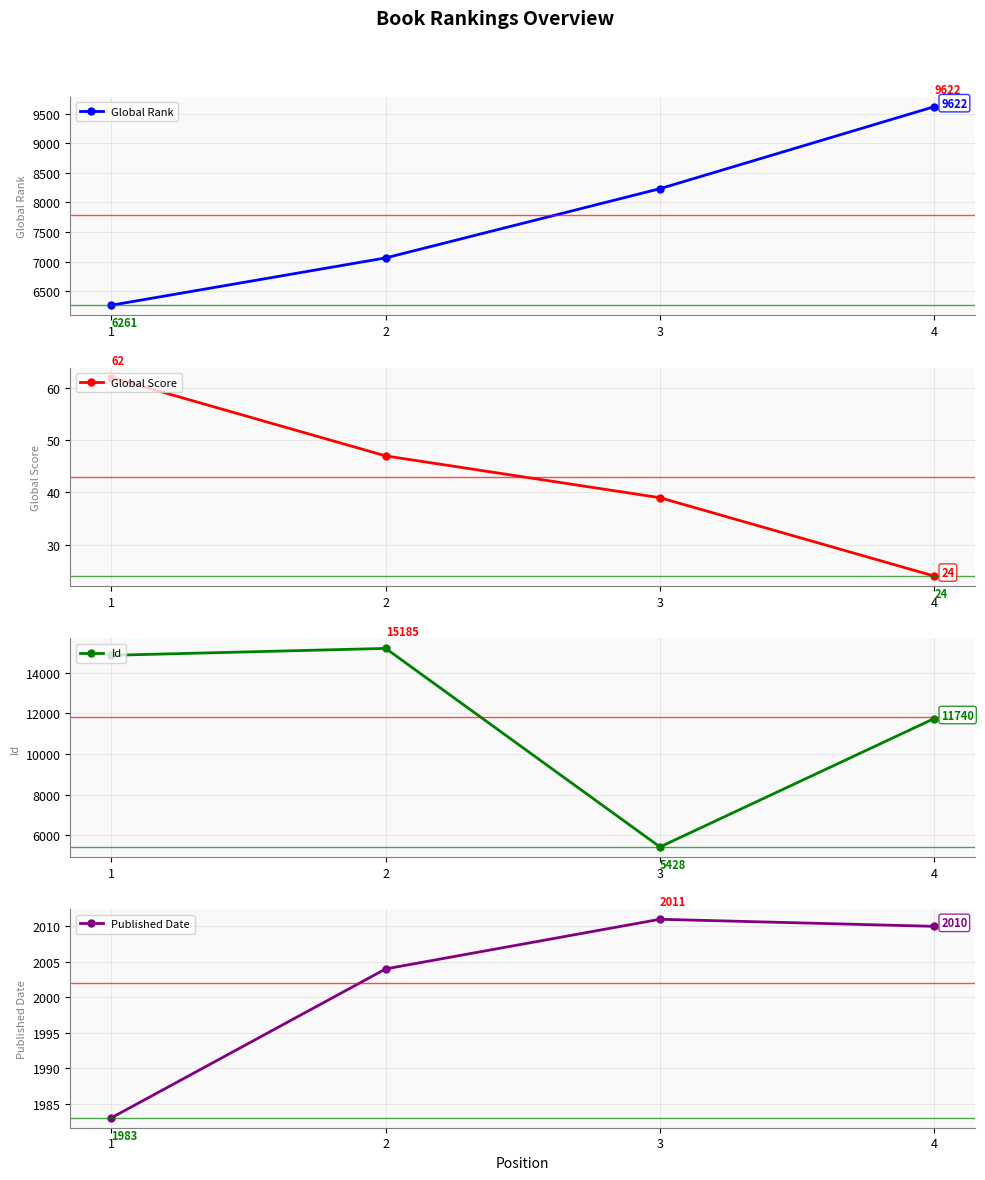

What is the difference between the maximum and minimum values in the Global Rank series?

3361